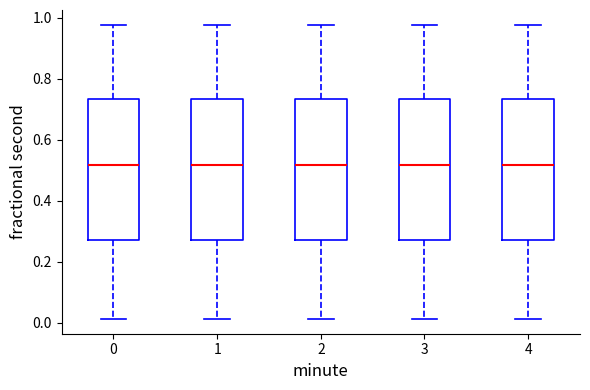

Reading left to right, read every box against the y-axis: the position of its median line, the range the box covers, and the ends of its whiskers. The values are not printed on the chart, so give them approximately, as read against the axis.

0: median 0.52, box 0.28 to 0.74, whiskers 0.02 to 0.98
1: median 0.52, box 0.28 to 0.74, whiskers 0.02 to 0.98
2: median 0.52, box 0.28 to 0.74, whiskers 0.02 to 0.98
3: median 0.52, box 0.28 to 0.74, whiskers 0.02 to 0.98
4: median 0.52, box 0.28 to 0.74, whiskers 0.02 to 0.98